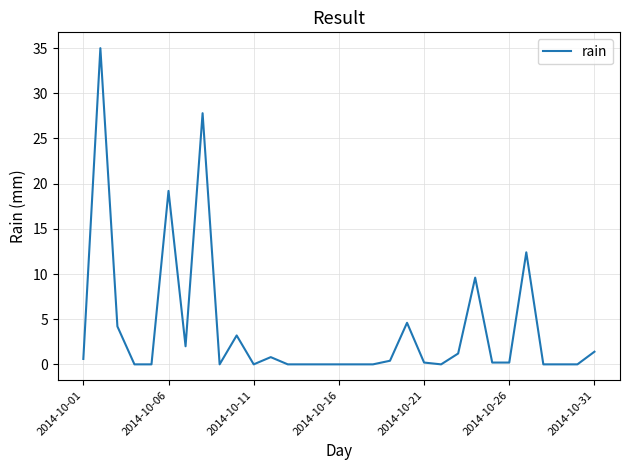

What is the greatest value displayed?

35.0